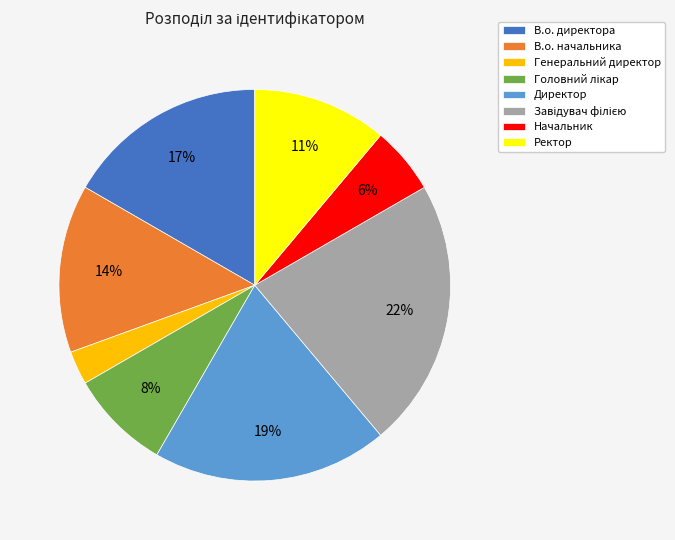

Does any single category account for the majority?

No